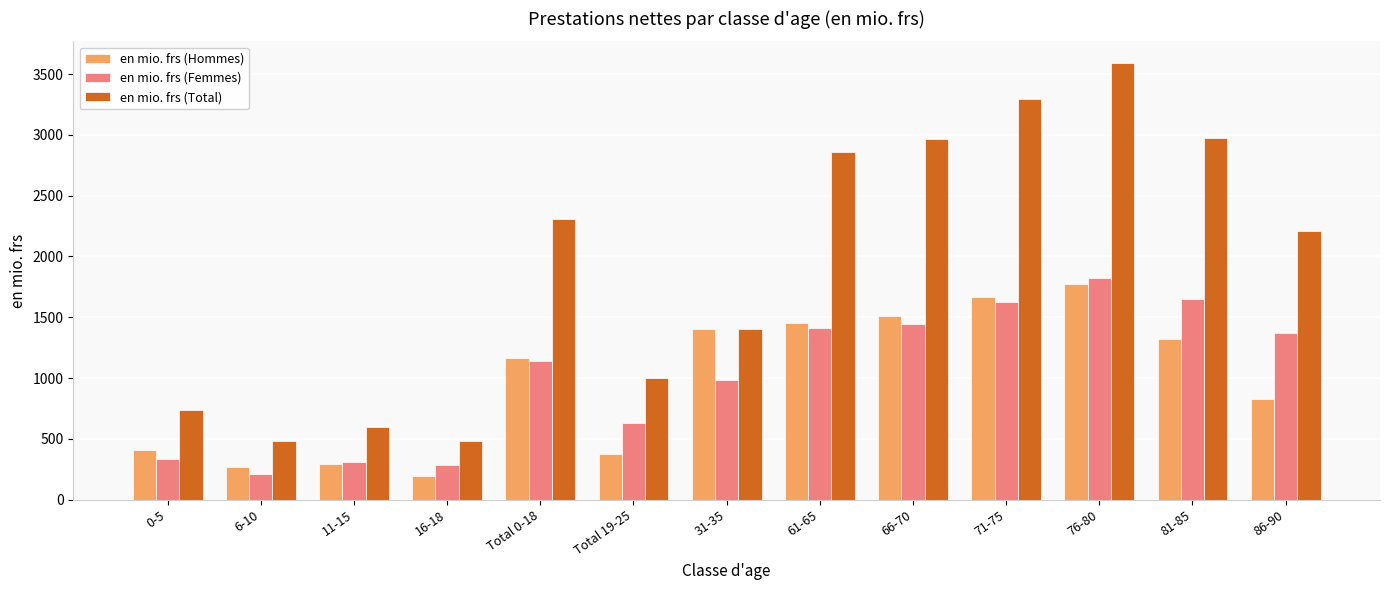

What is the average value of the en mio. frs (Hommes) series?

974.3